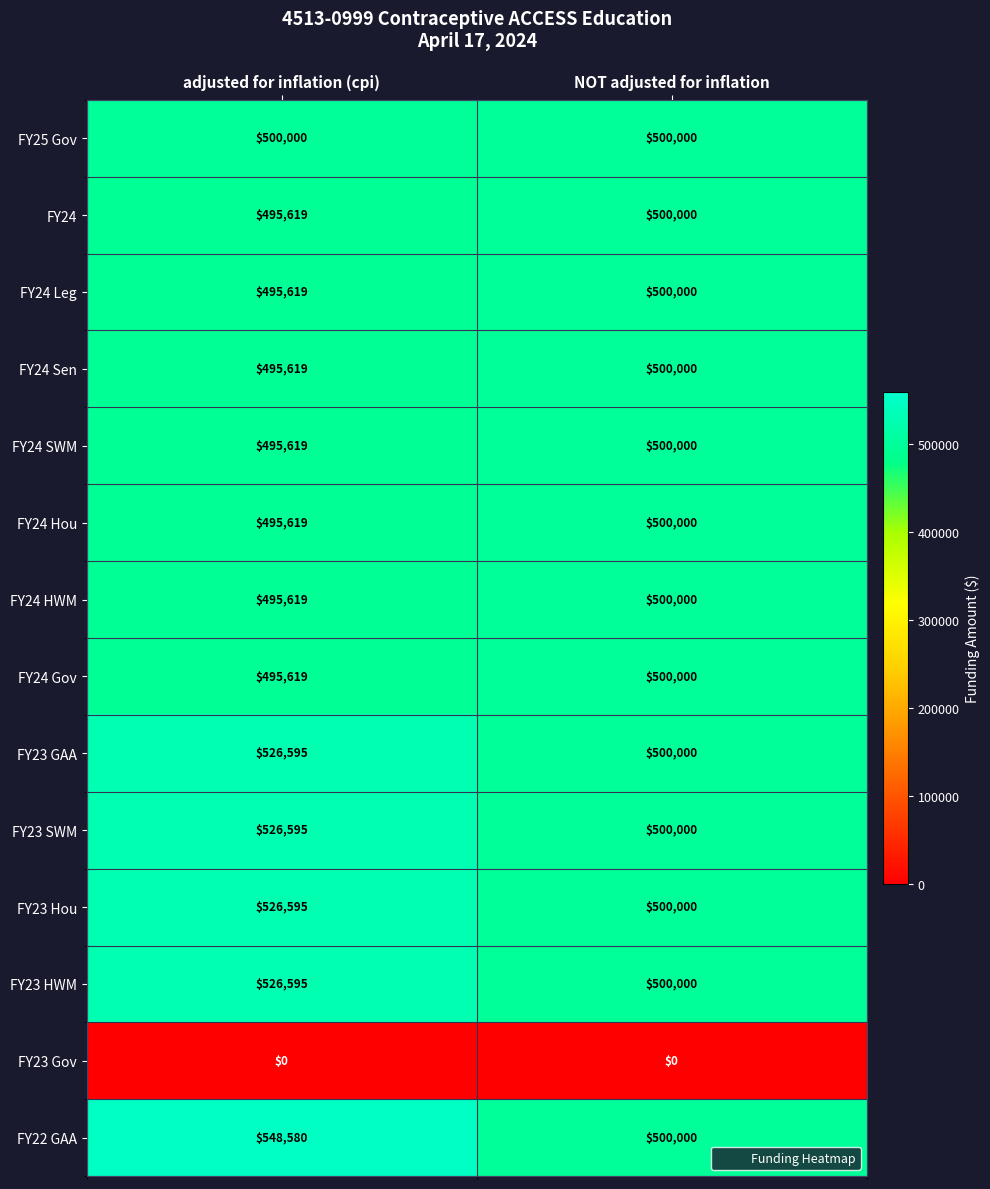

At which category does the chart reach its peak across all series?

adjusted for inflation (cpi)